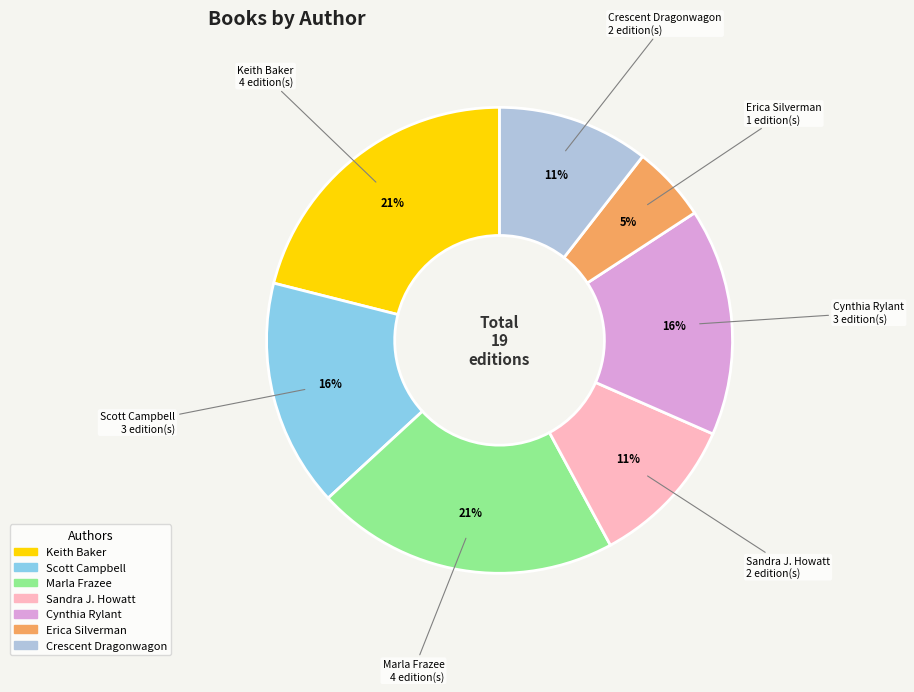

Count the number of slices in the pie.

7